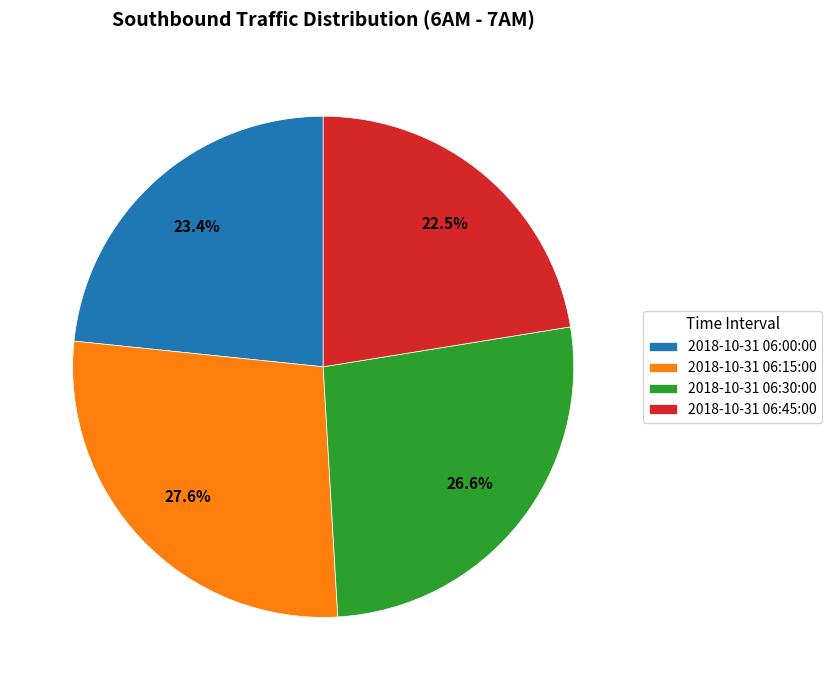

What is the smallest slice in the pie chart?

2018-10-31 06:45:00